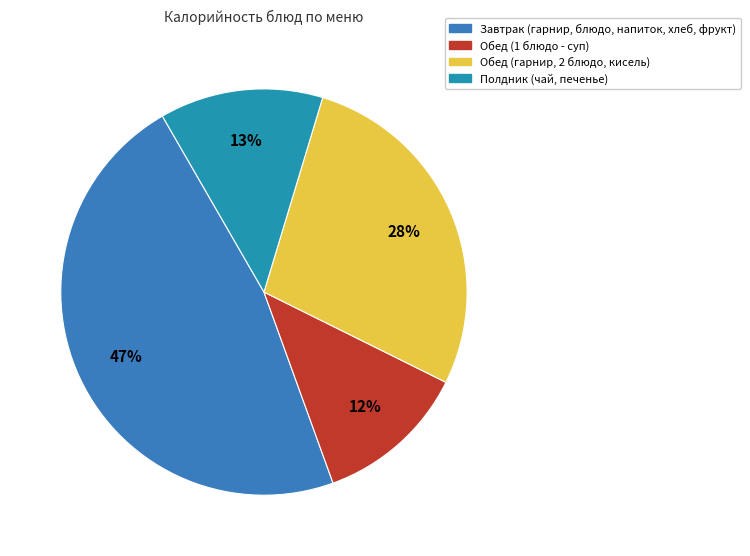

How many segments does this pie chart have?

4